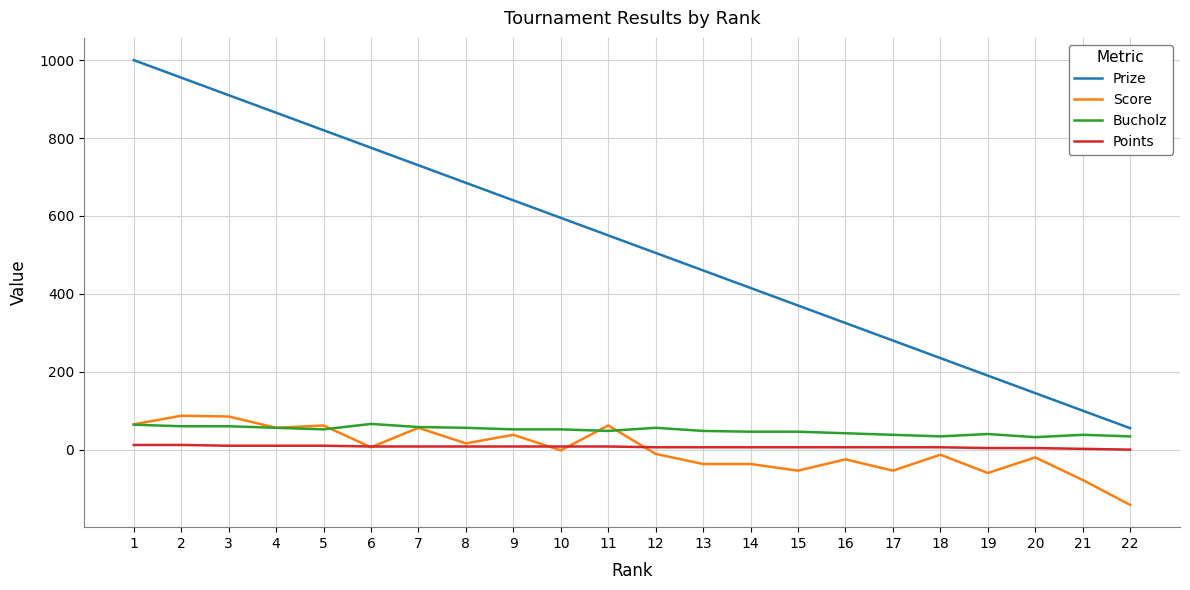

Which series has the largest total across all categories?

Prize